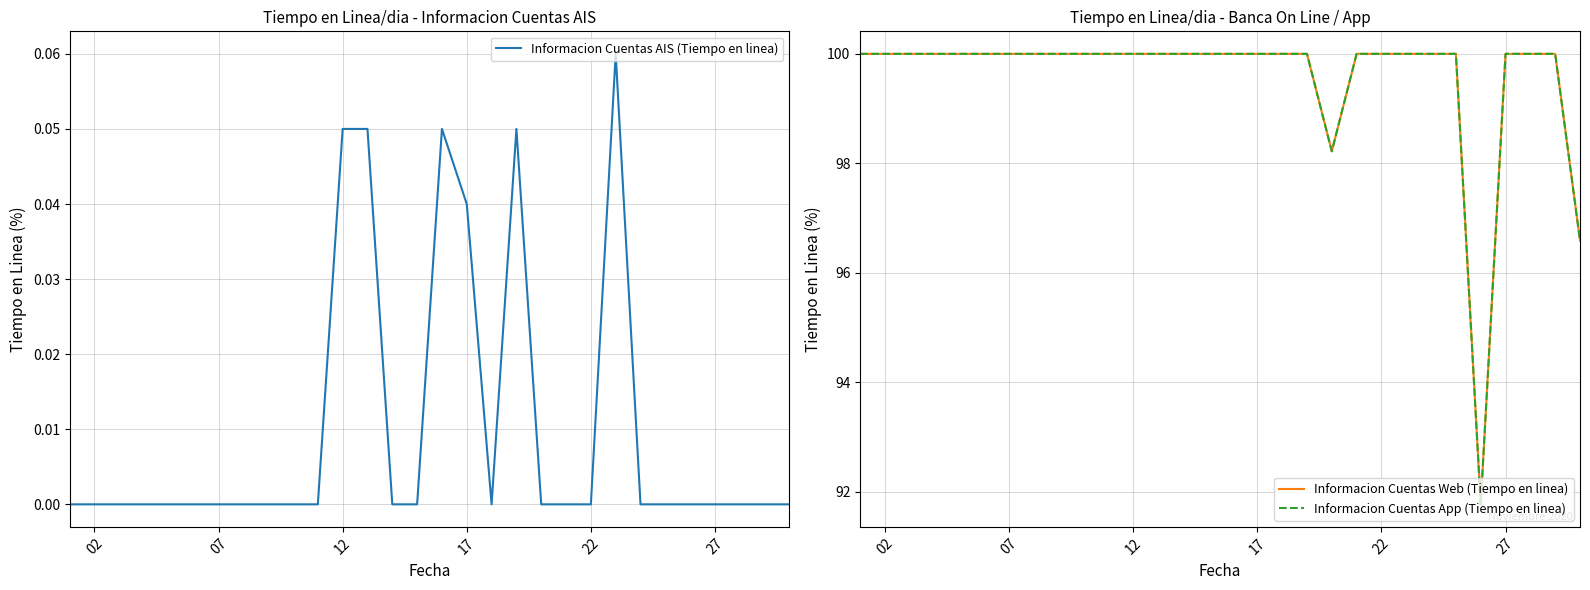

The value of Informacion Cuentas App (Tiempo en linea) at 12 is 158.2. True or false?

False